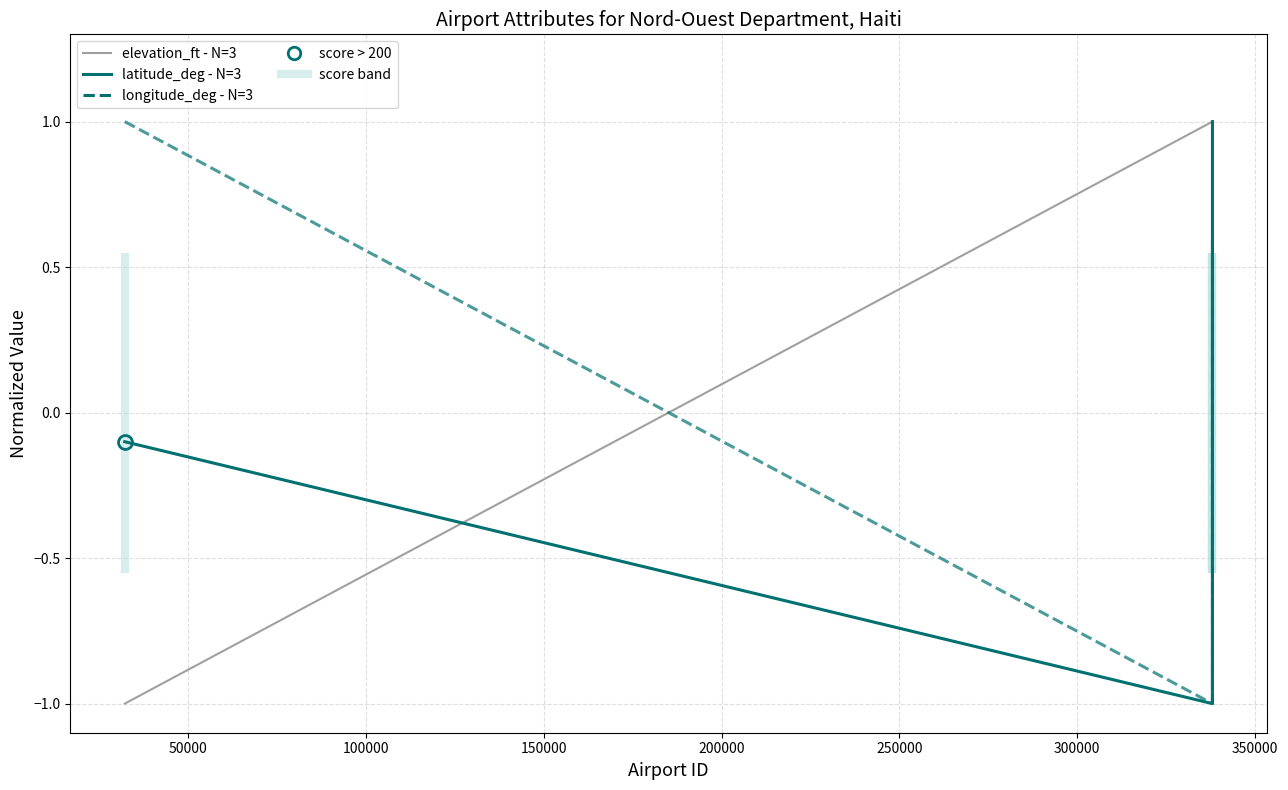

The longitude_deg - N=3 series shows -1.4 at 50000. True or false?

False